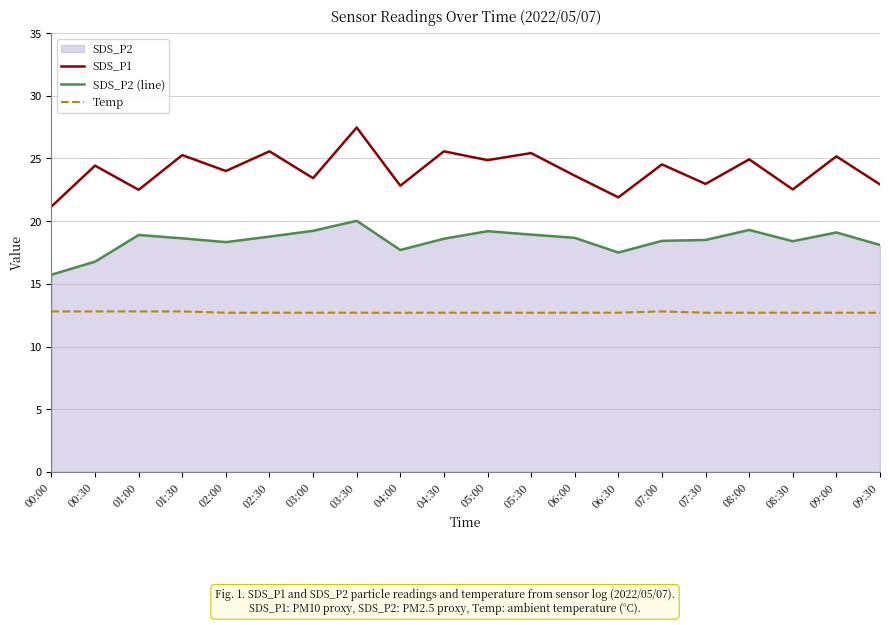

At which label does SDS_P2 (line) reach its peak?

03:30